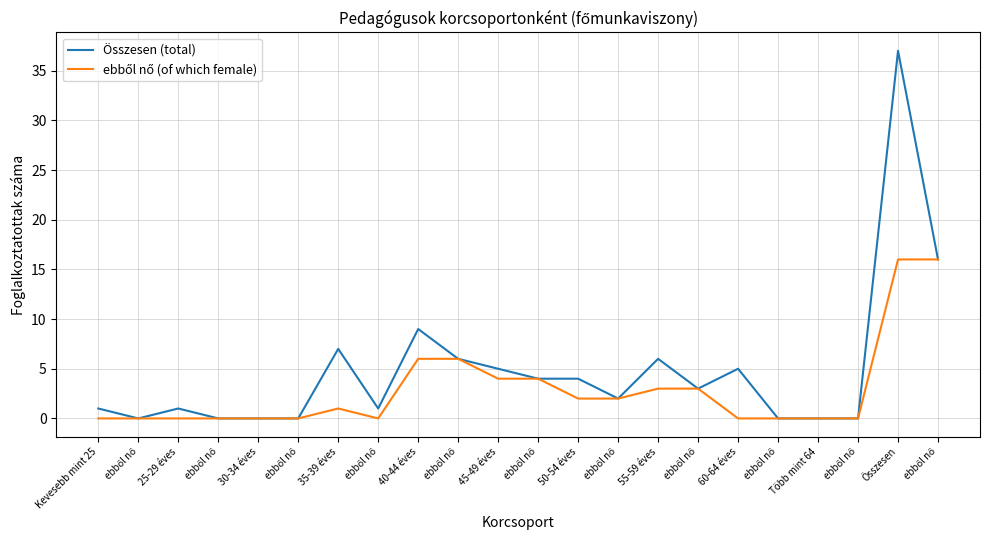

Reading left to right, transcribe all the data shown in this chart.

Összesen (total): Kevesebb mint 25=1	ebből nő=0	25-29 éves=1	ebből nő=0	30-34 éves=0	ebből nő=0	35-39 éves=7	ebből nő=1	40-44 éves=9	ebből nő=6	45-49 éves=5	ebből nő=4	50-54 éves=4	ebből nő=2	55-59 éves=6	ebből nő=3	60-64 éves=5	ebből nő=0	Több mint 64=0	ebből nő=0	Összesen=37	ebből nő=16
ebből nő (of which female): Kevesebb mint 25=0	ebből nő=0	25-29 éves=0	ebből nő=0	30-34 éves=0	ebből nő=0	35-39 éves=1	ebből nő=0	40-44 éves=6	ebből nő=6	45-49 éves=4	ebből nő=4	50-54 éves=2	ebből nő=2	55-59 éves=3	ebből nő=3	60-64 éves=0	ebből nő=0	Több mint 64=0	ebből nő=0	Összesen=16	ebből nő=16